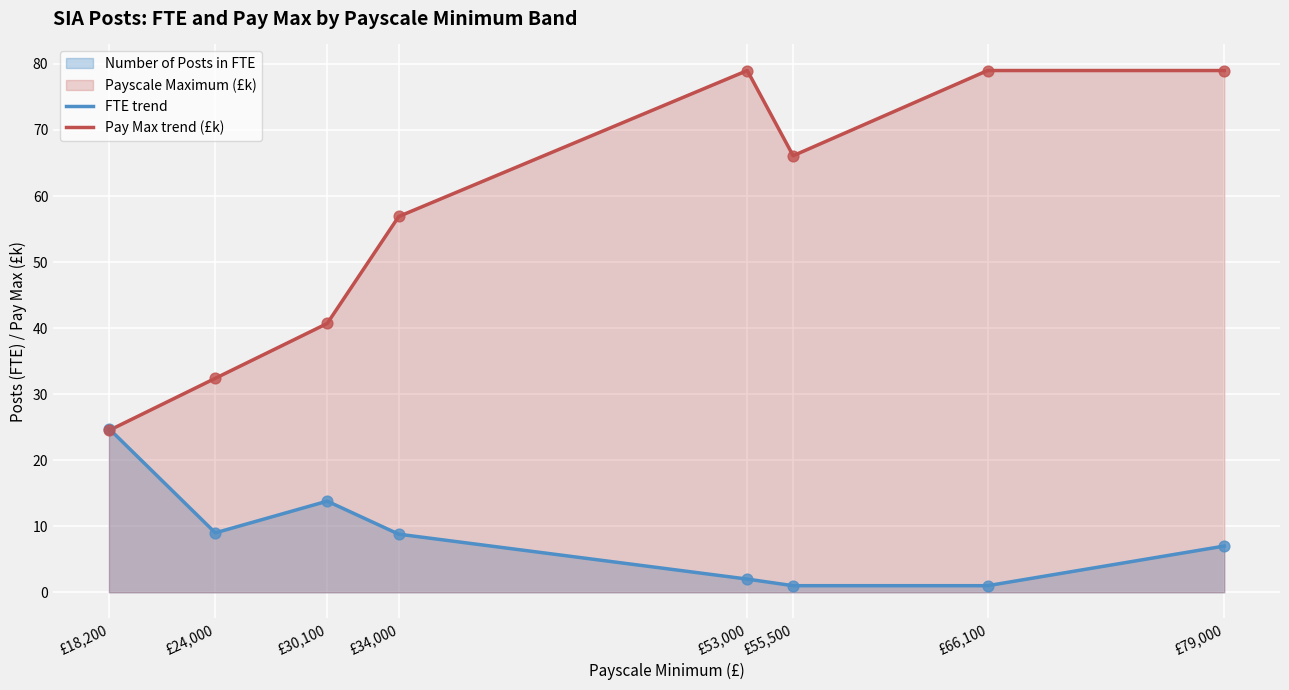

Which series has the largest Y range (max minus min)?

Pay Max trend (£k)